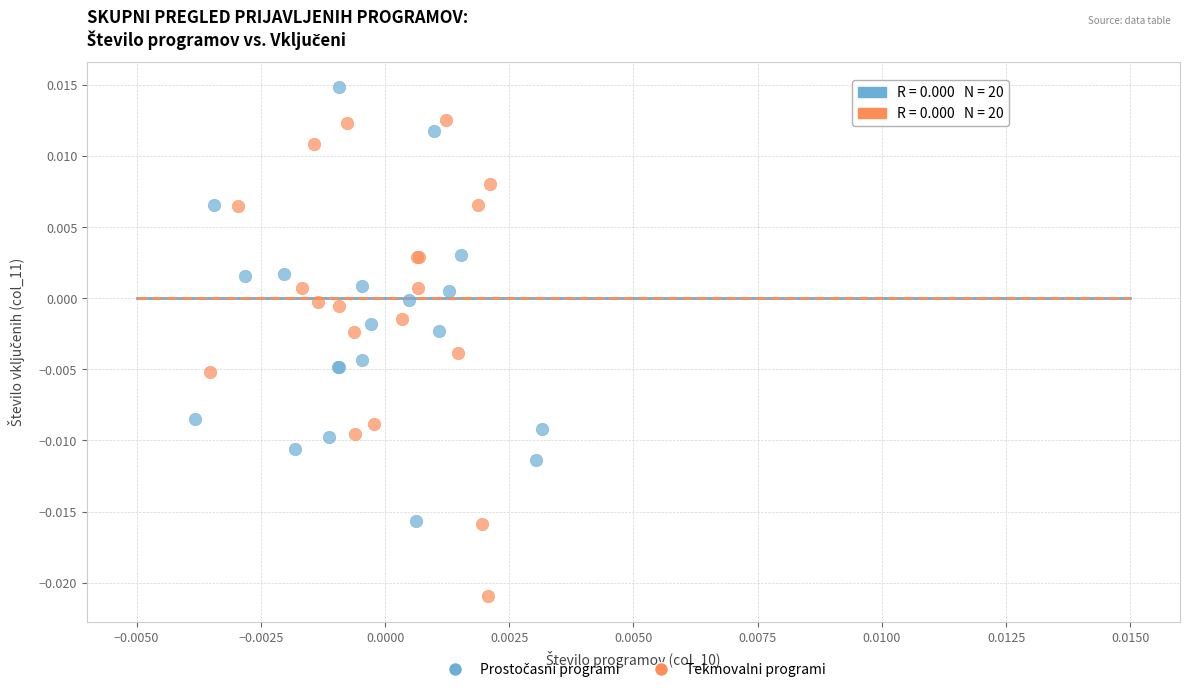

Which series has the largest Y range (max minus min)?

Tekmovalni programi